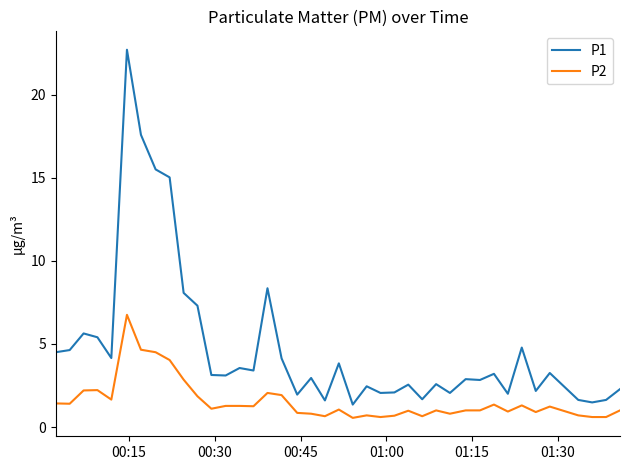

How many distinct data groups are displayed?

2